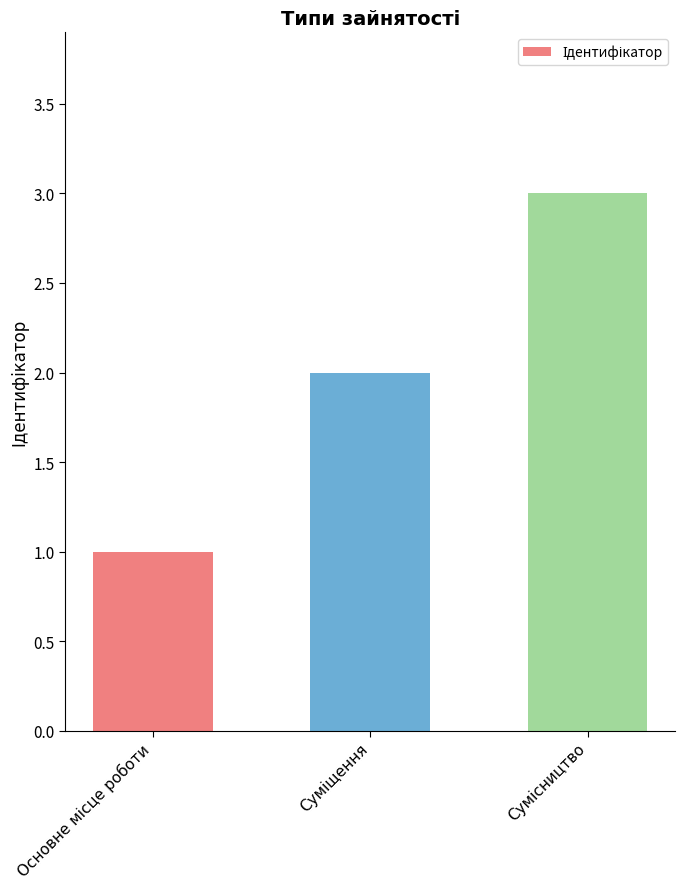

What is the greatest value displayed?

3